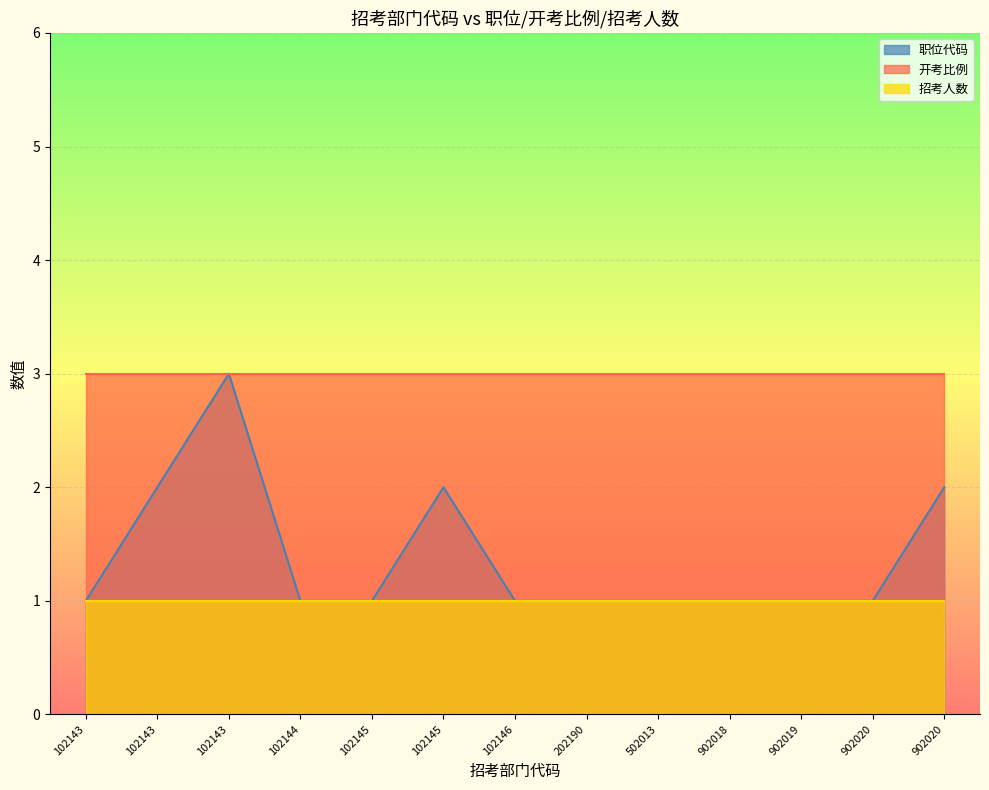

True or false: 招考人数 and 开考比例 cross at least once.

False